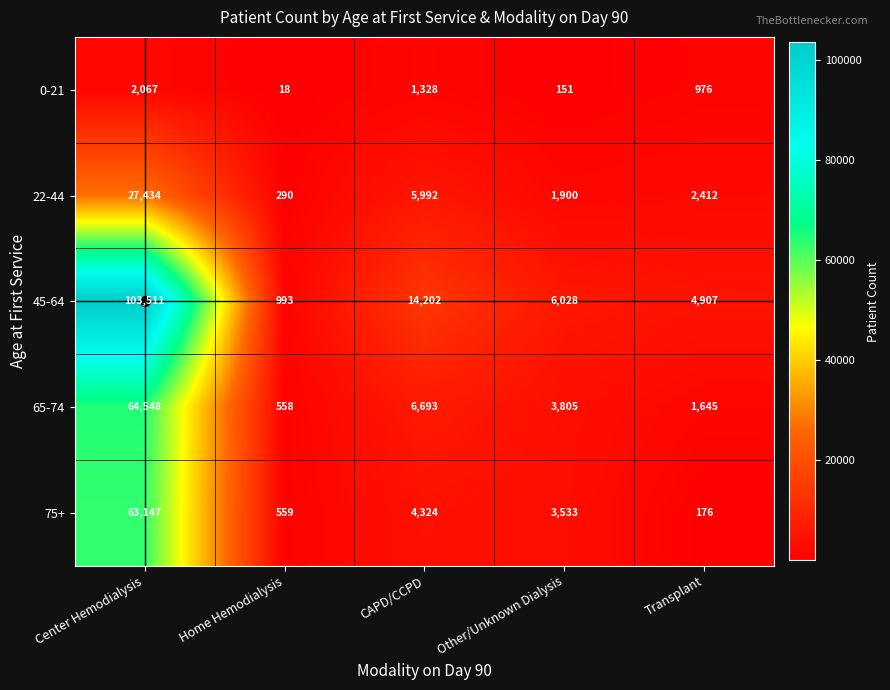

What is the greatest value displayed?

103511